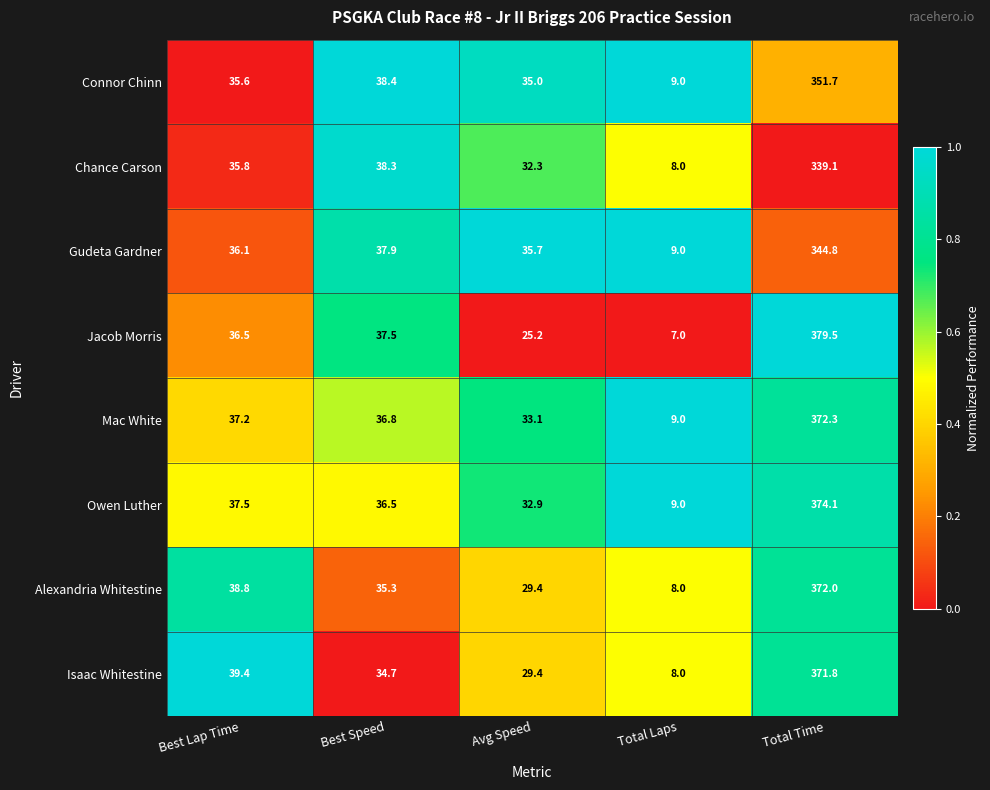

What is the difference between the highest and lowest values at Best Lap Time?

3.8